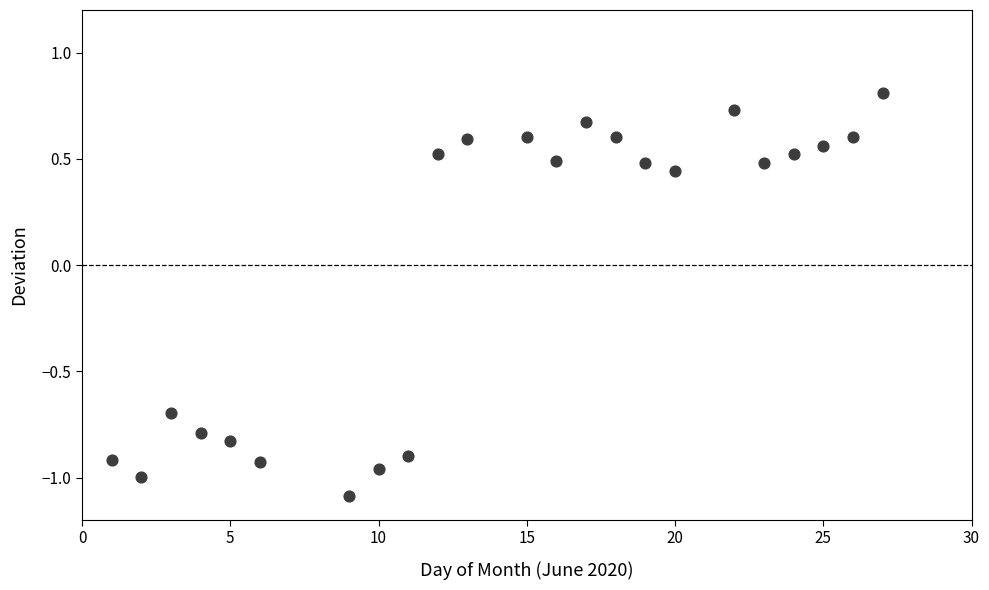

What is the range of X values (max minus min)?

26.0